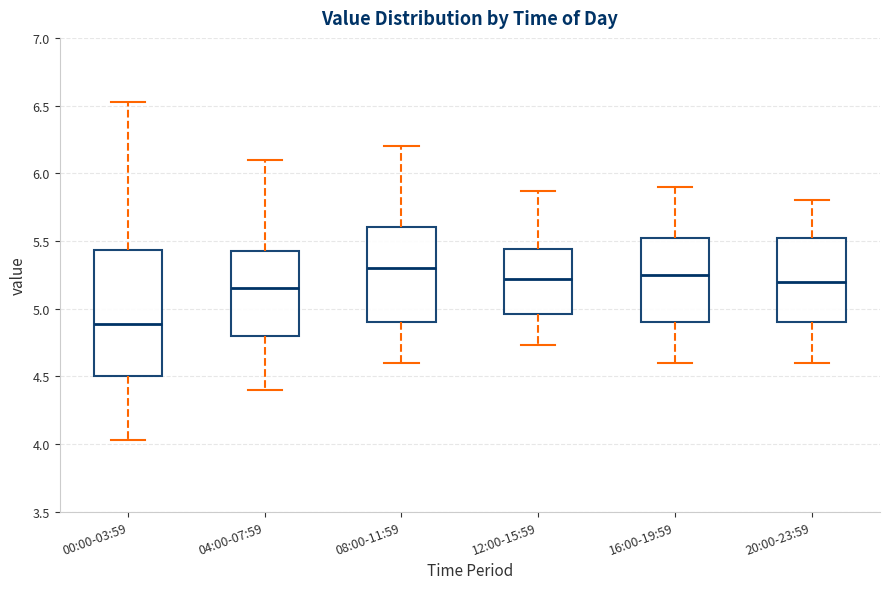

Which box is the tallest, from its lower edge to its upper edge?

00:00-03:59